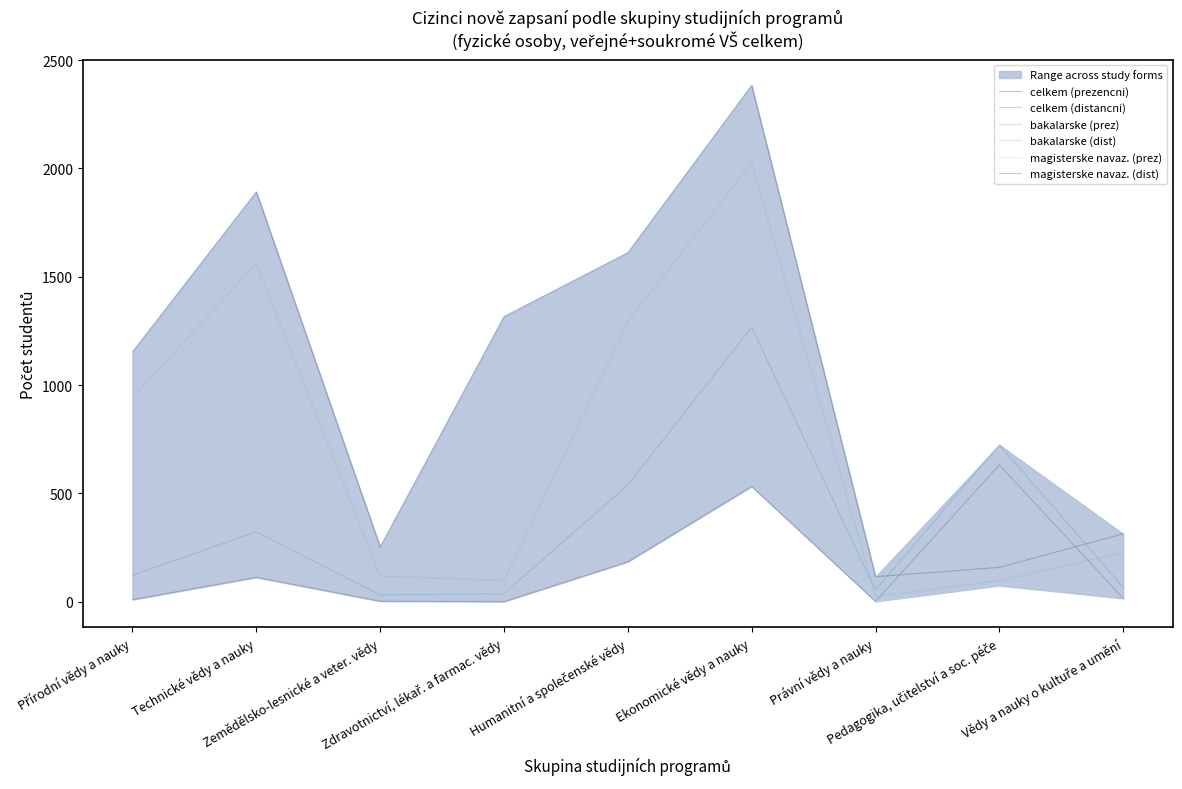

Where do celkem (prezencni) and magisterske navaz. (dist) first cross each other?

Právní vědy a nauky and Pedagogika, učitelství a soc. péče